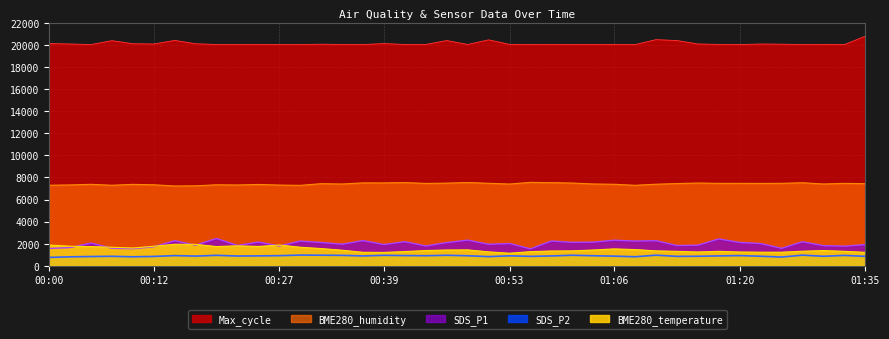

What is the difference between the highest and lowest values at 01:30?

19178.0